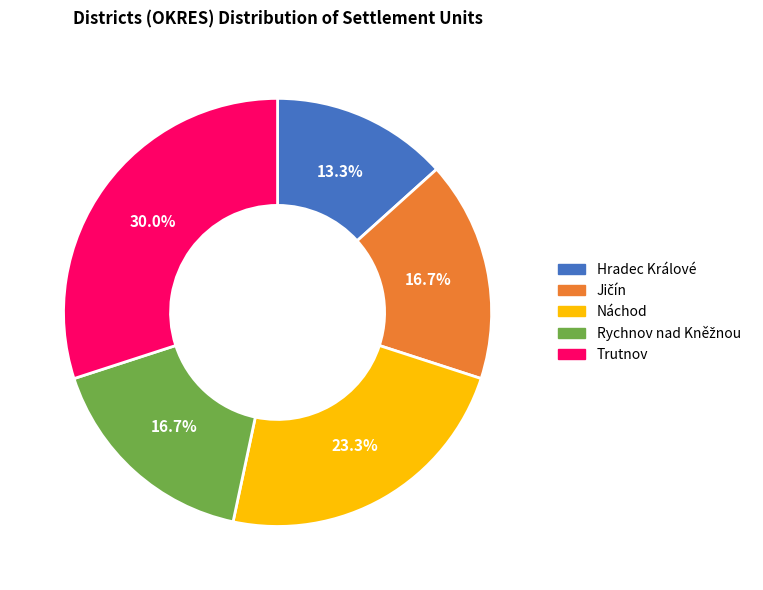

How many segments does this pie chart have?

5